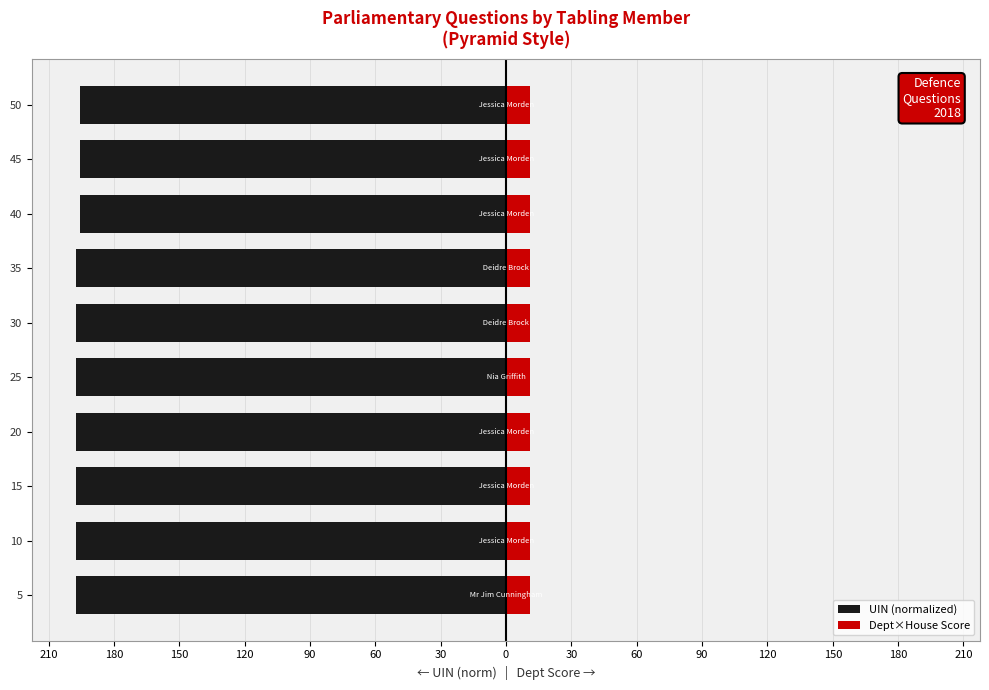

How many groups of bars are there?

10